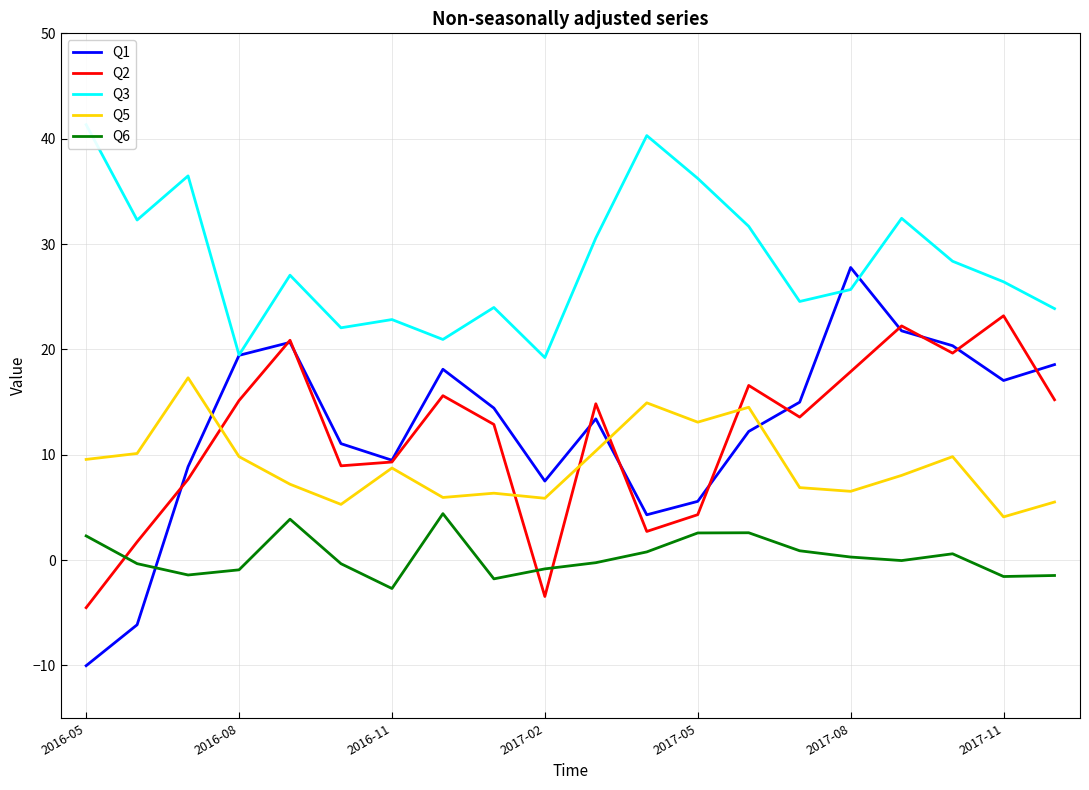

Is this an area chart (filled region under the line)?

No